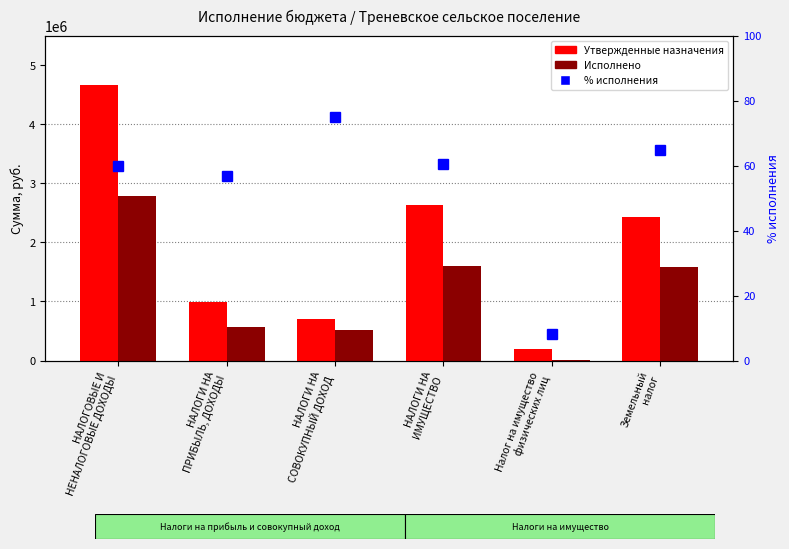

What position from the right is НАЛОГИ НА
ПРИБЫЛЬ, ДОХОДЫ?

5